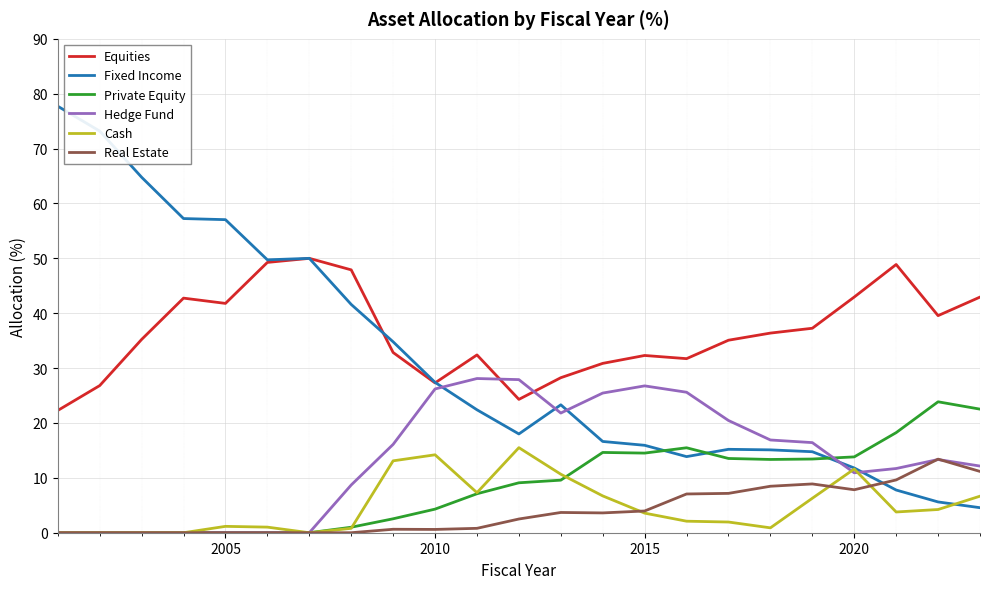

Which series has the largest total across all categories?

Equities